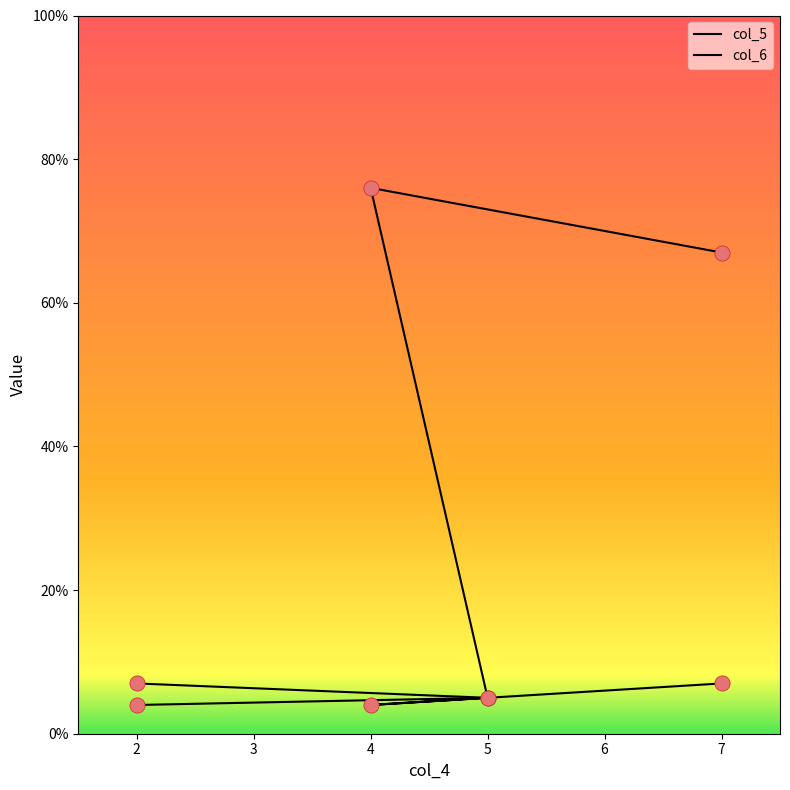

Which series has the largest total across all categories?

col_6